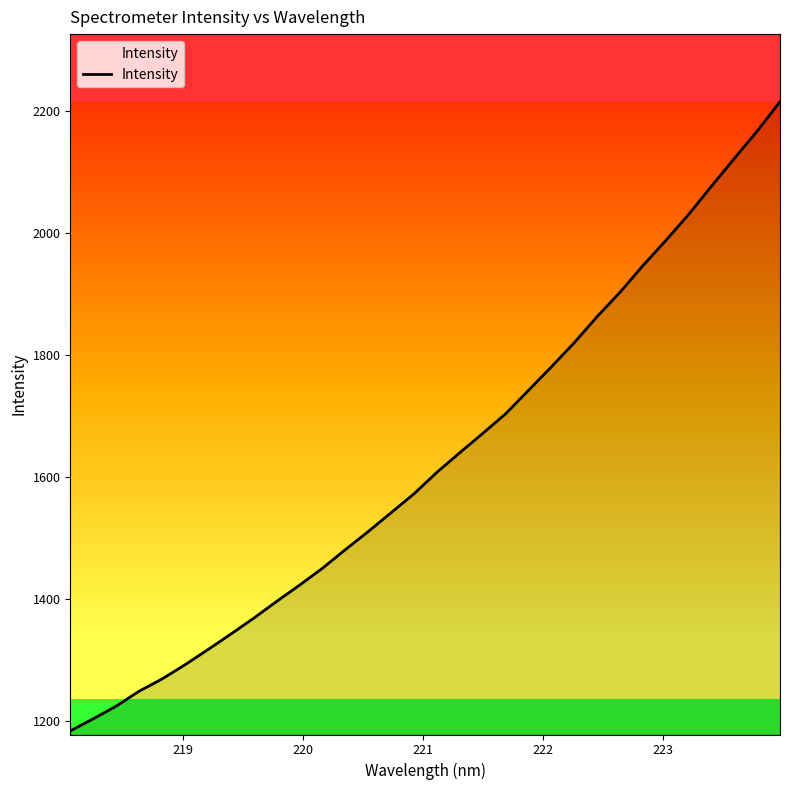

What is the difference between the maximum and minimum values?

1031.1